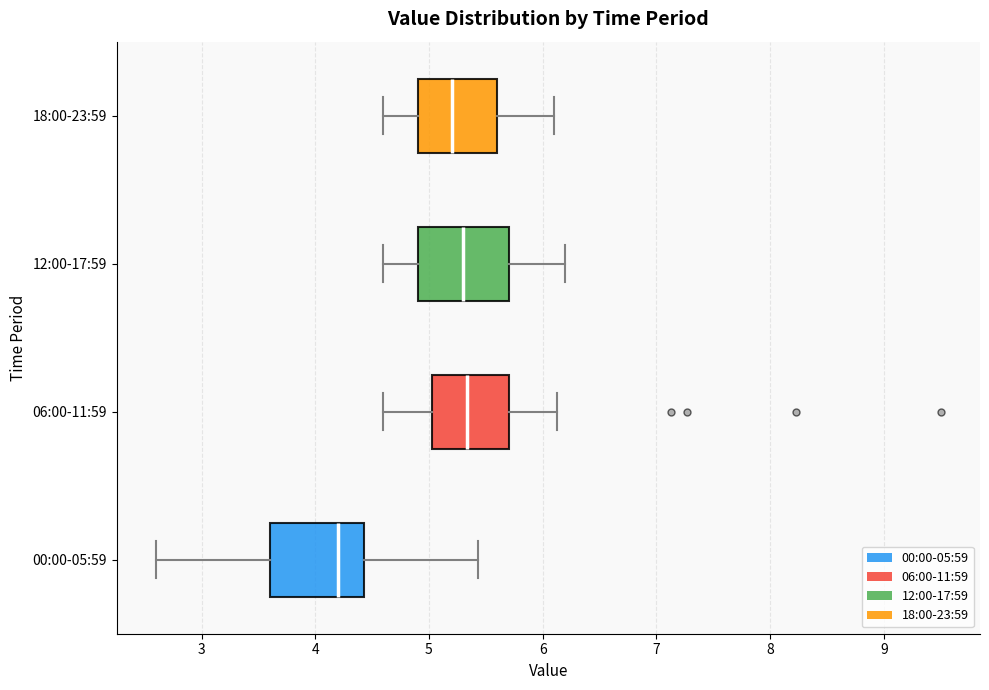

Reading bottom to top, transcribe this box plot: for each box, give where its median line is, the range the box spans, and where its two whiskers end, as read against the x-axis. The values are not printed on the chart, so give them approximately, as read against the axis.

00:00-05:59: median 4.2, box 3.6 to 4.4, whiskers 2.6 to 5.4
06:00-11:59: median 5.3, box 5.0 to 5.7, whiskers 4.6 to 6.1
12:00-17:59: median 5.3, box 4.9 to 5.7, whiskers 4.6 to 6.2
18:00-23:59: median 5.2, box 4.9 to 5.6, whiskers 4.6 to 6.1